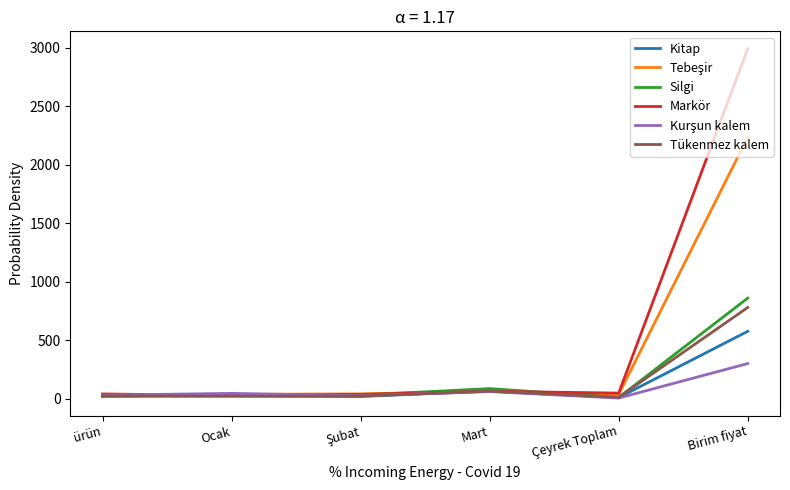

The value of Silgi at Mart is 86.0. True or false?

True